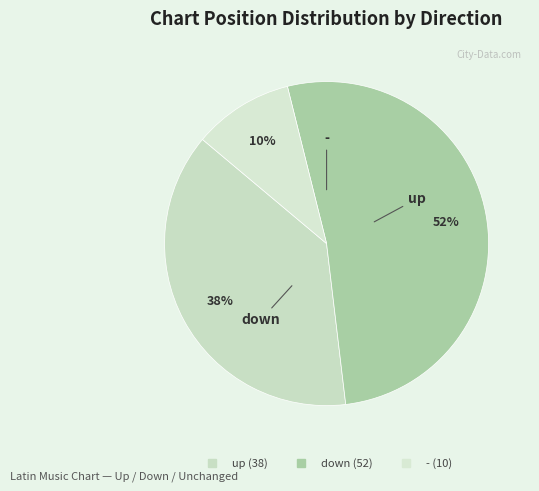

Between up and down, which is larger?

down